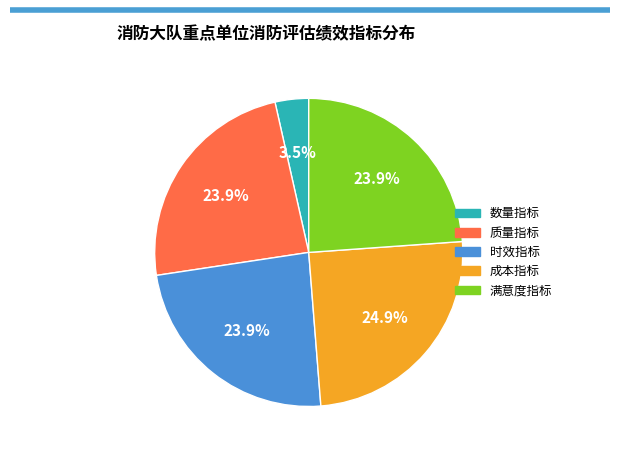

Does 满意度指标 account for over 50% of the chart?

No